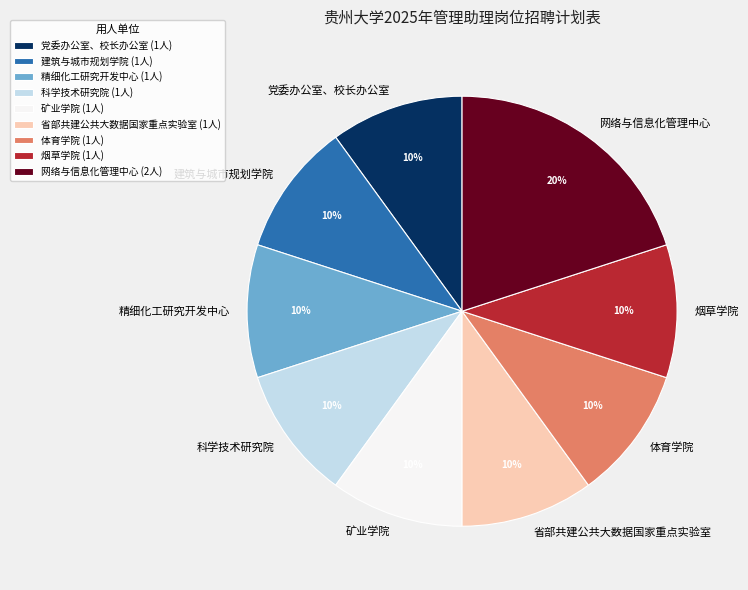

True or false: 矿业学院 accounts for 24% of the total.

False